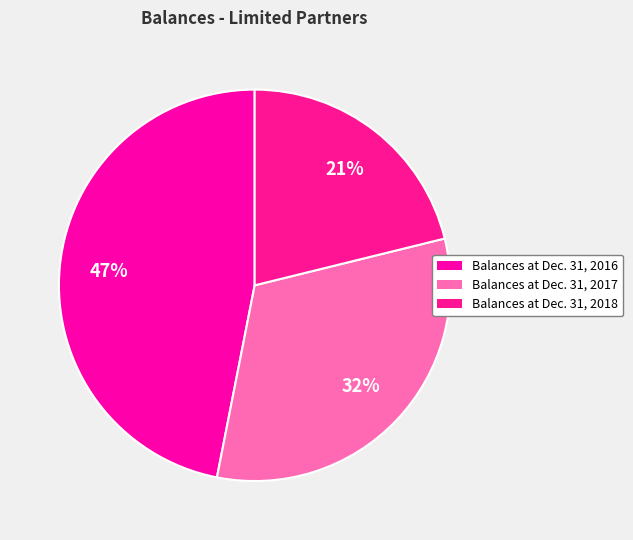

To the nearest percent, what portion does Balances at Dec. 31, 2016 represent?

47%